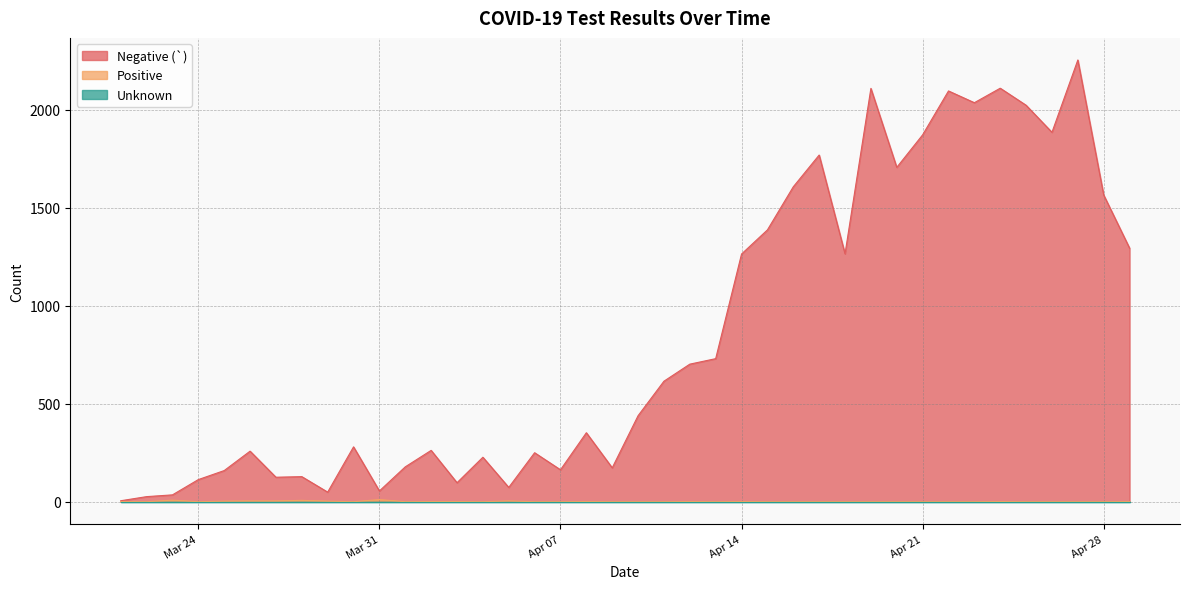

True or false: Negative (`) has a value of 227 at 2020-04-04.

True